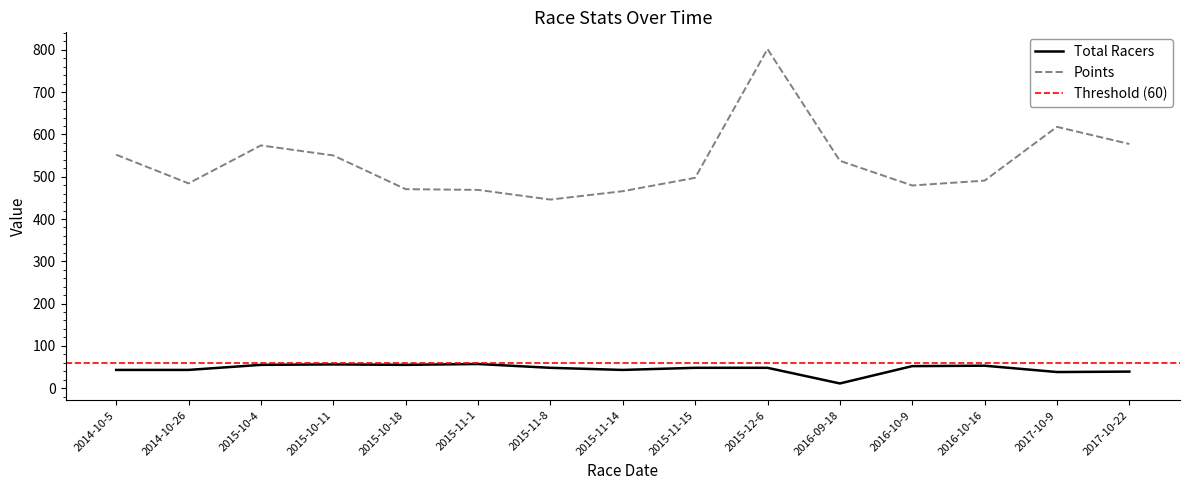

What position from the right is 2017-10-9?

2